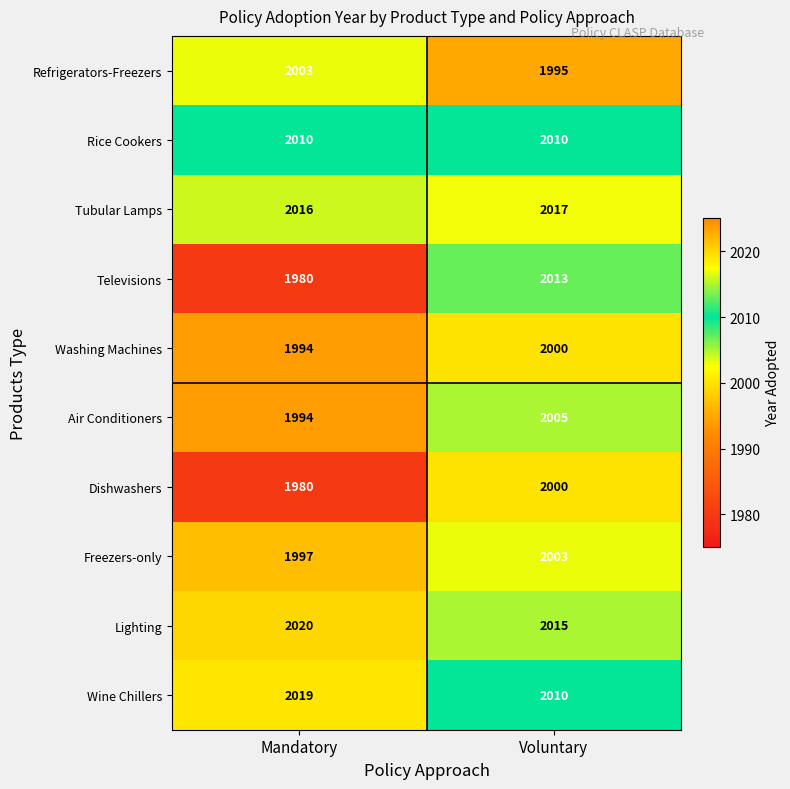

At which category is the sum across all series the highest?

Voluntary